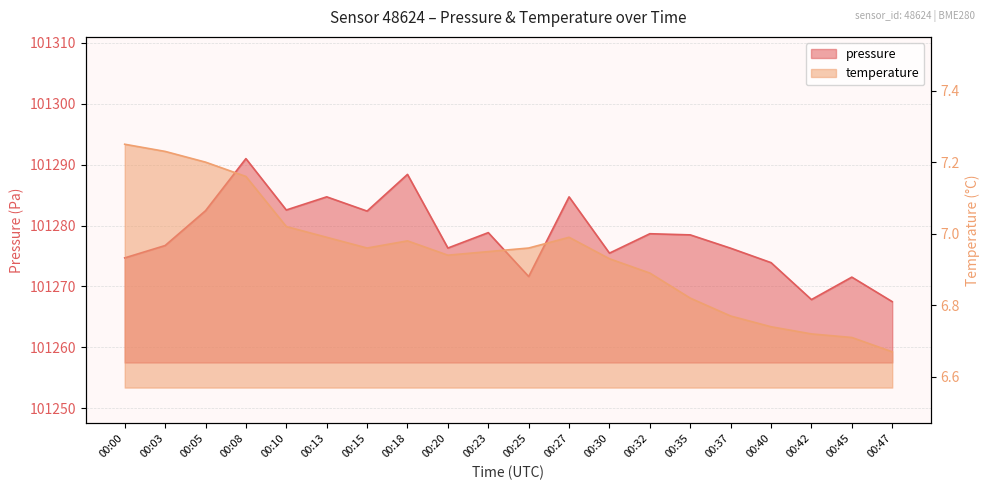

True or false: pressure and temperature intersect in this chart.

False